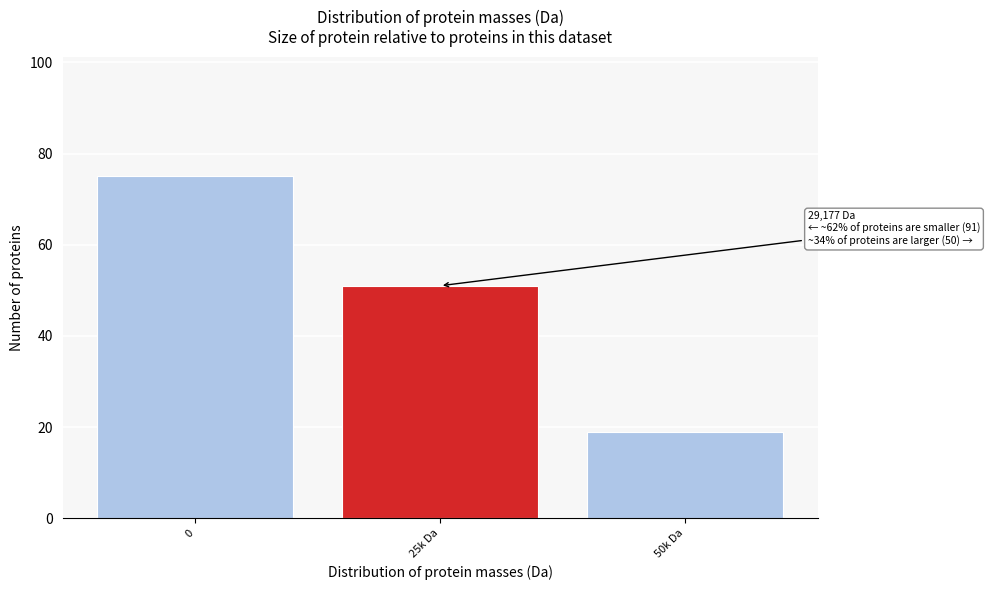

Reading right to left, list all the values displayed in this chart.

19	51	75